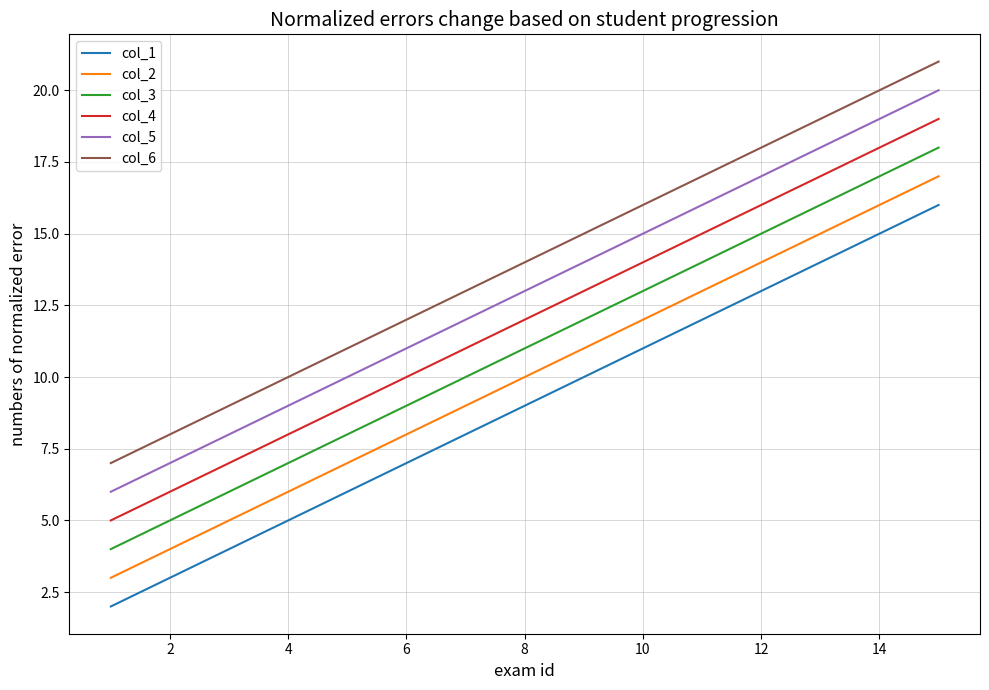

What is the maximum value shown in the chart?

21